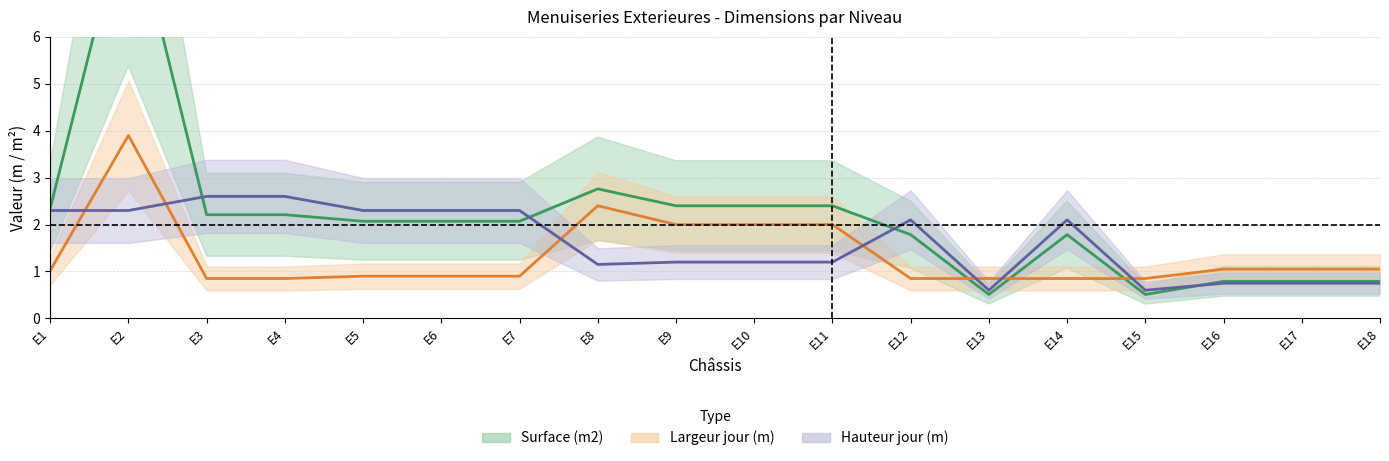

At how many categories does at least one series exceed 3?

1